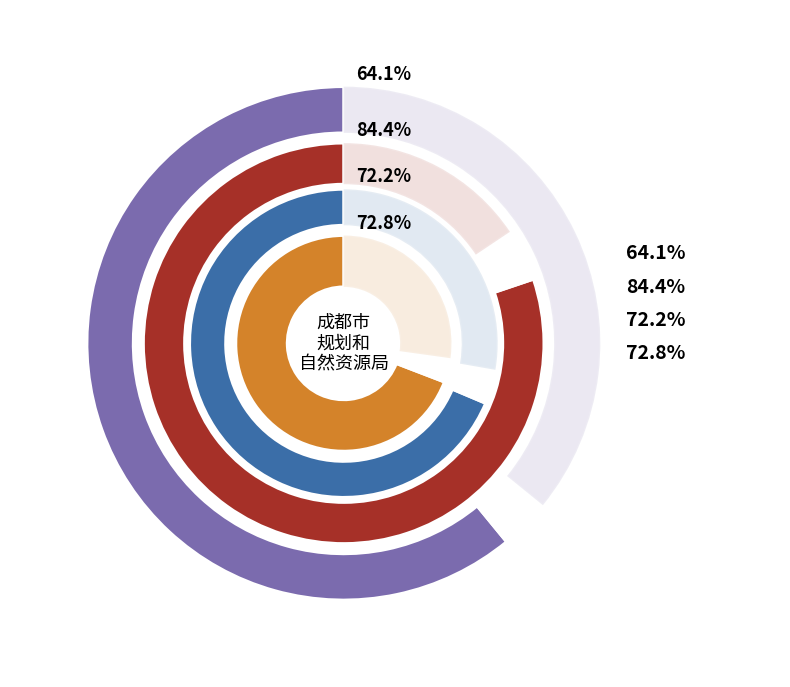

Is there any slice that represents more than half of the pie?

No